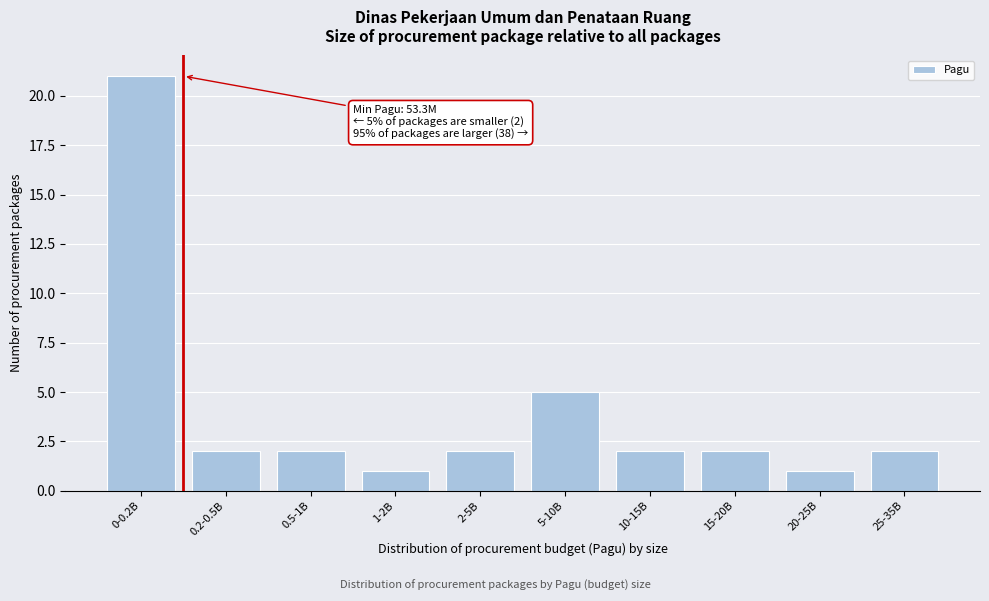

Reading right to left, what are all the values shown in this chart?

25-35B=2	20-25B=1	15-20B=2	10-15B=2	5-10B=5	2-5B=2	1-2B=1	0.5-1B=2	0.2-0.5B=2	0-0.2B=21